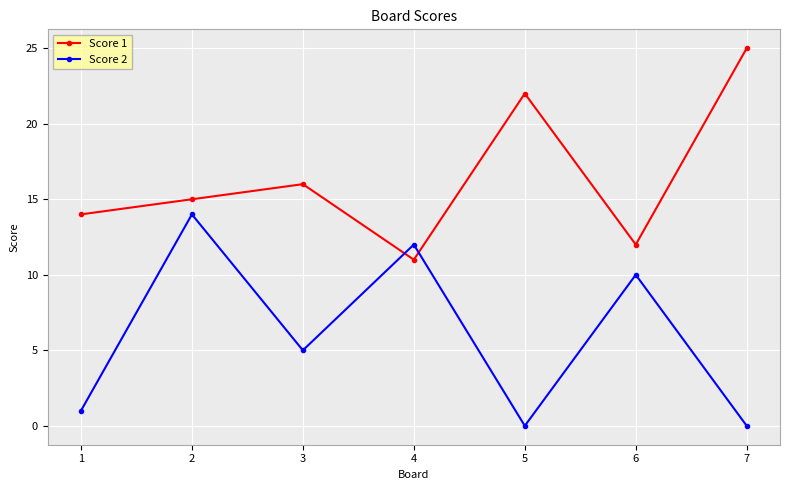

List the series in order of their overall mean, highest first.

Score 1, Score 2